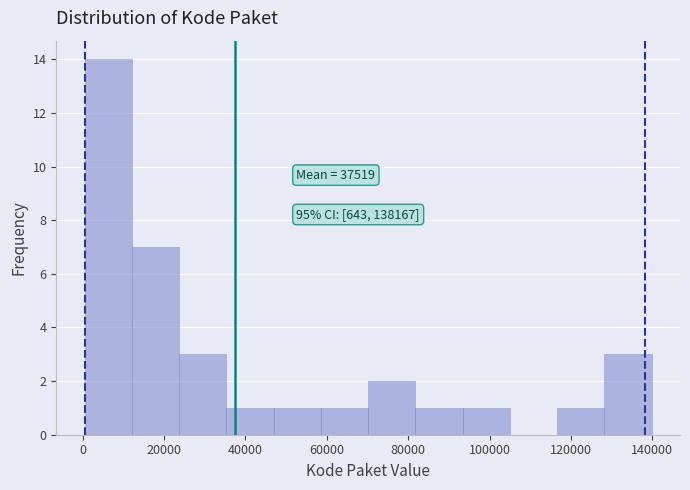

Over which range of the x-axis is the bar tallest?

0 to 12000